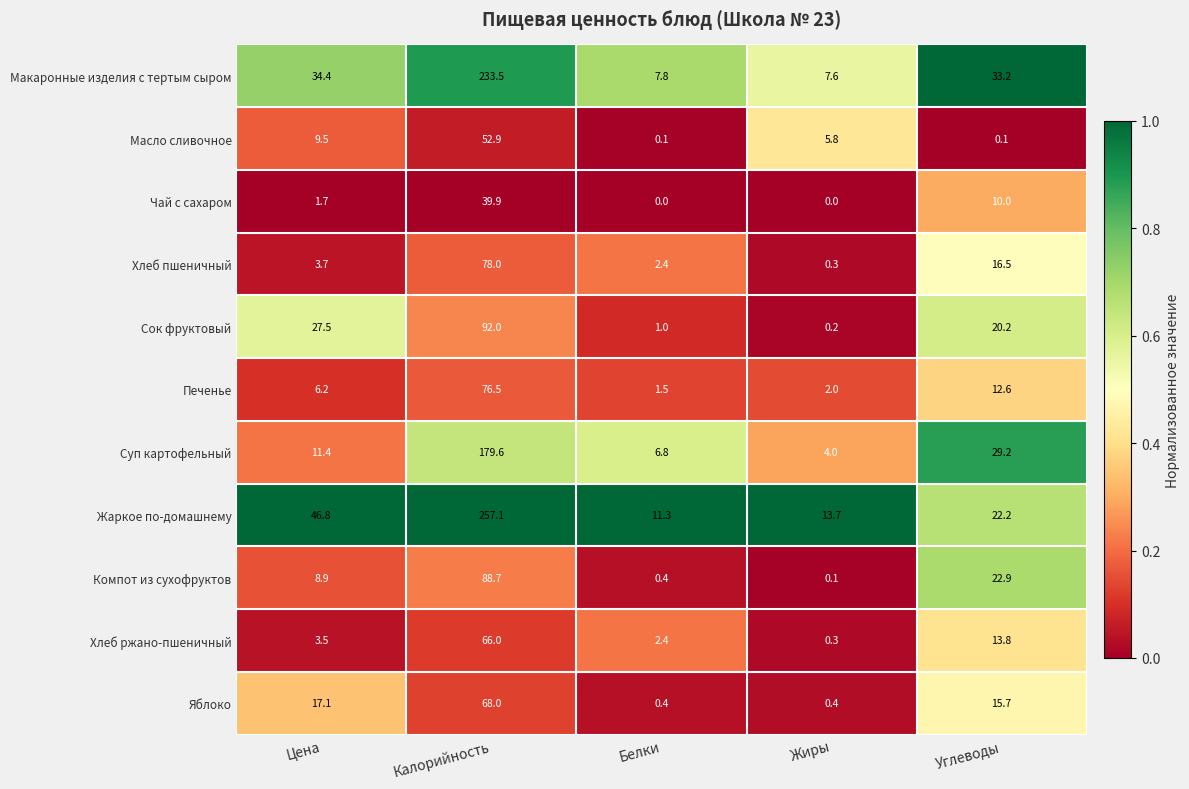

Which series has the widest spread of values?

Жаркое по-домашнему